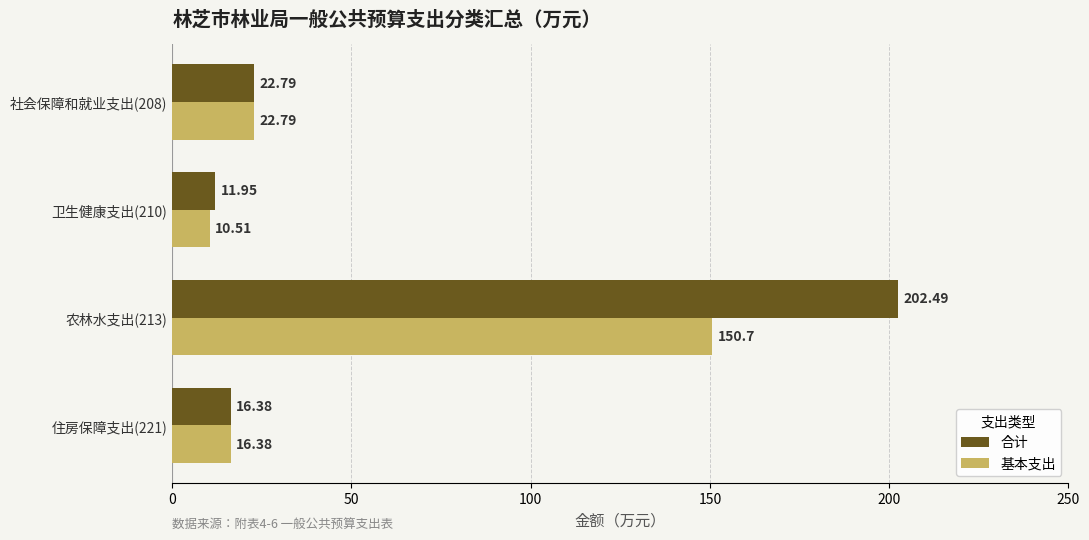

List the series in order of their overall mean, lowest first.

基本支出, 合计